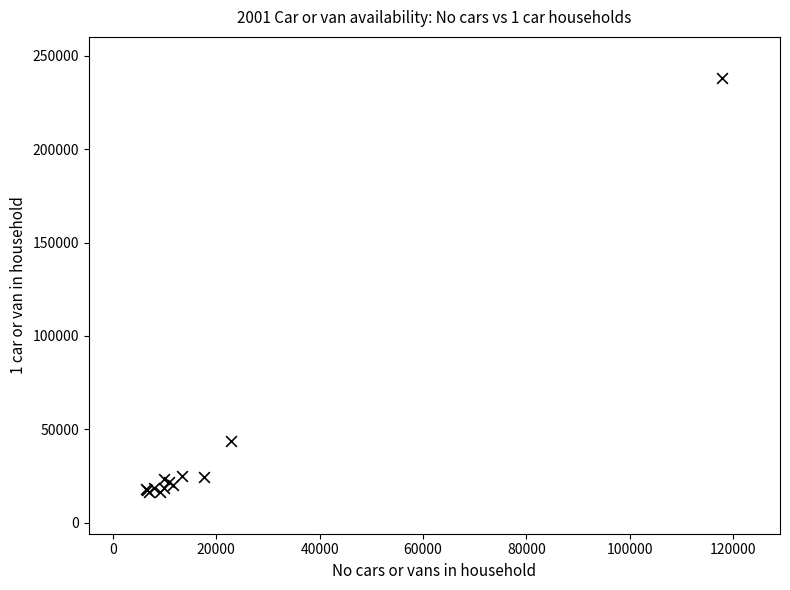

What Y value in the scatter plot is closest to 127149?

43552